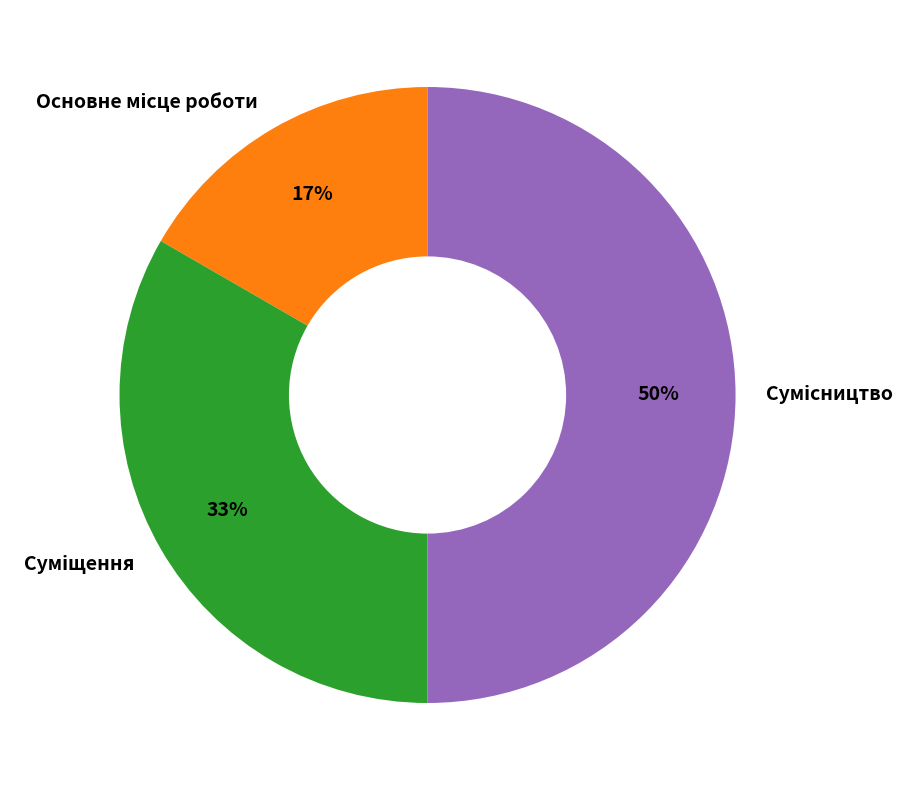

To the nearest percent, what is the difference between the largest and smallest slice percentages?

33%